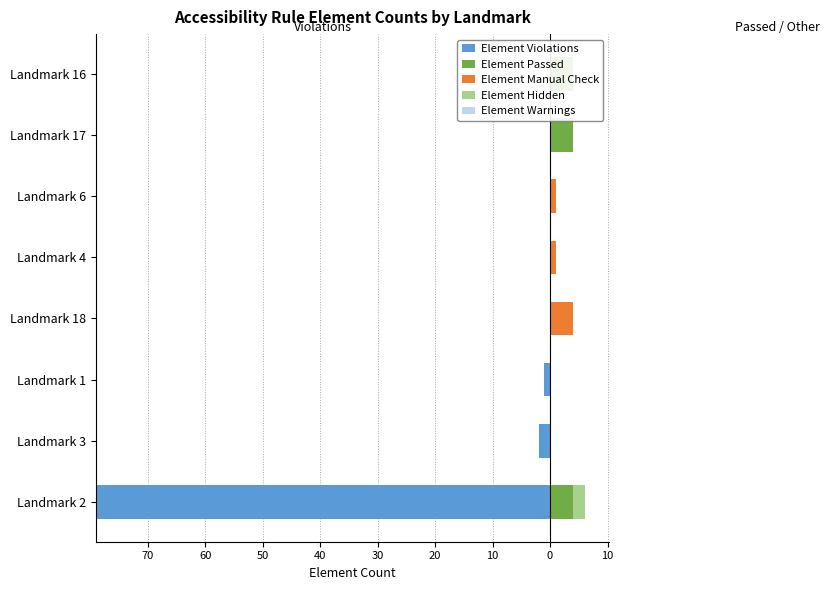

Between 60 and 40, which series saw the biggest shift?

Element Violations